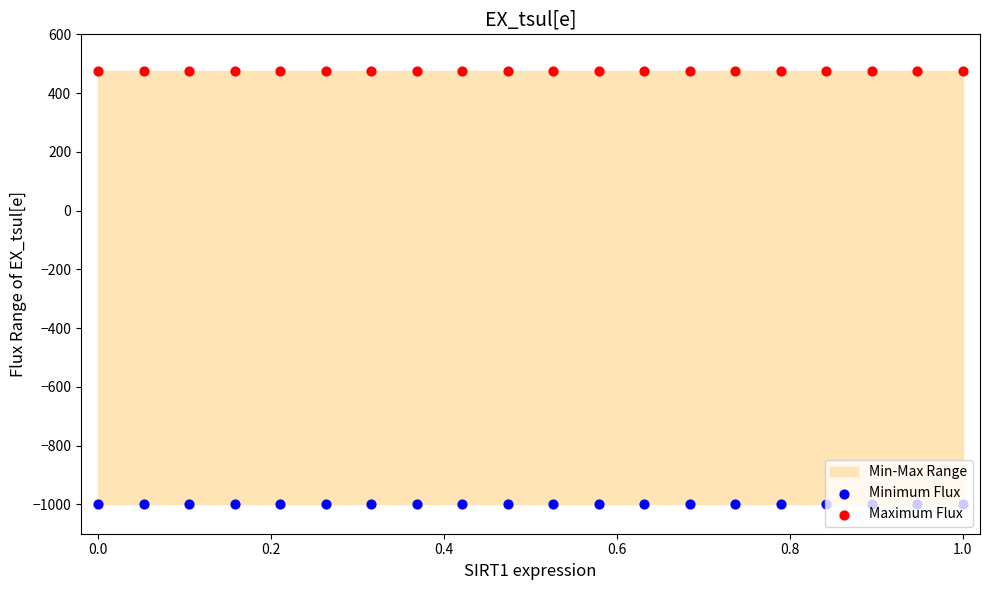

What is the total value across all series at 1.0?

-525